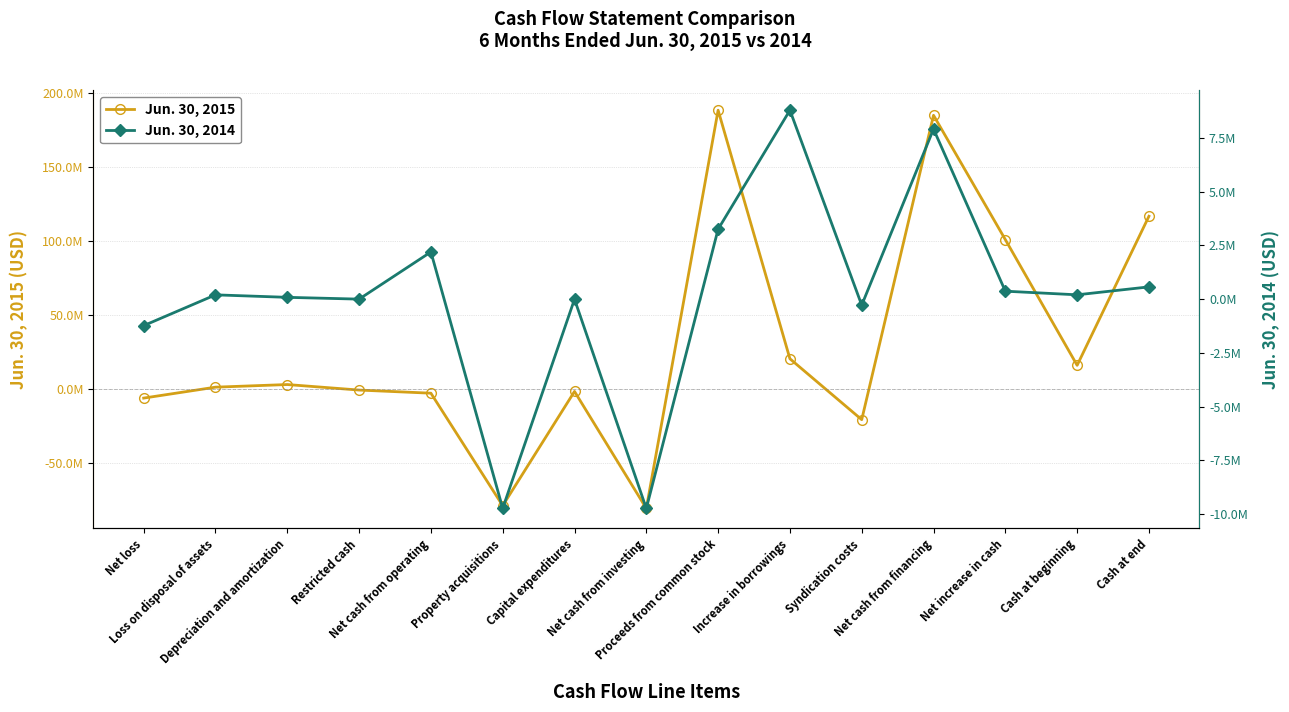

Read the Jun. 30, 2015 value at Restricted cash.

-943707